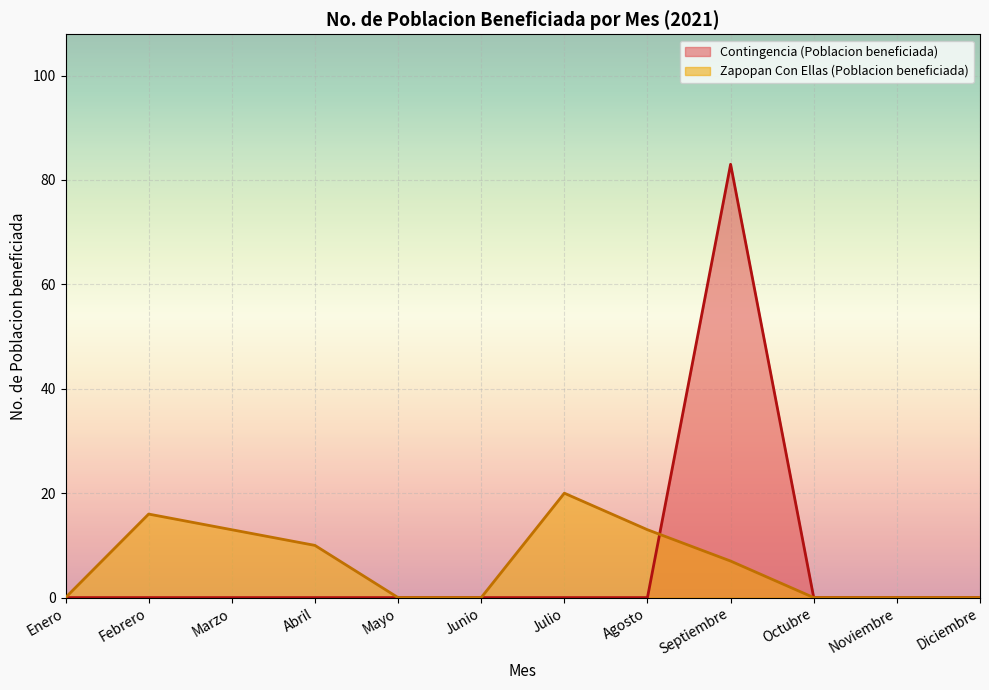

The Zapopan Con Ellas (Poblacion beneficiada) series shows 10 at Abril. True or false?

True